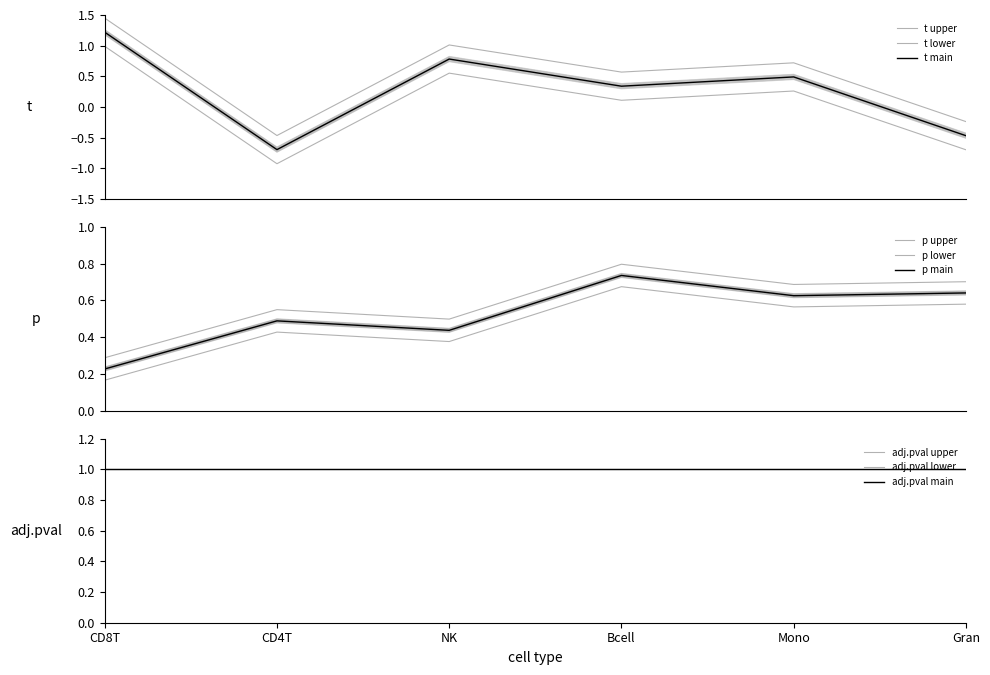

What is the smallest value displayed?

-0.7